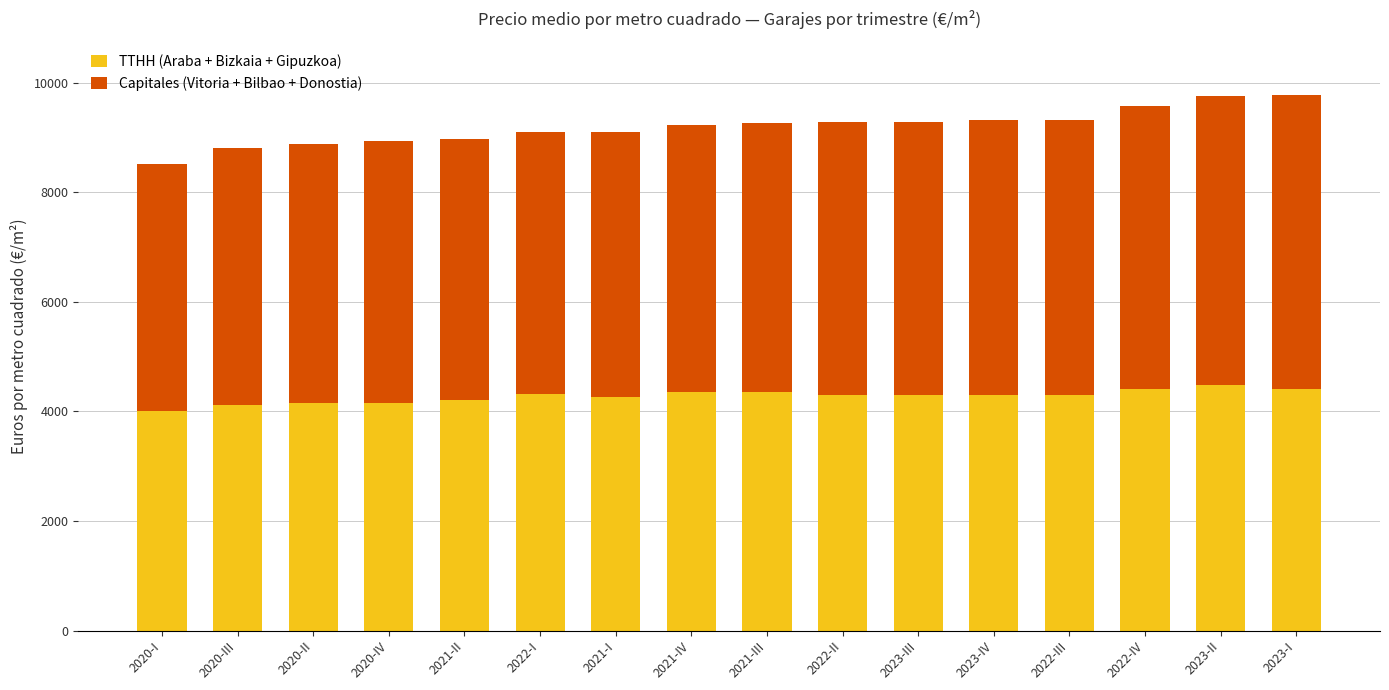

What is the maximum value for TTHH (Araba + Bizkaia + Gipuzkoa)?

4479.4